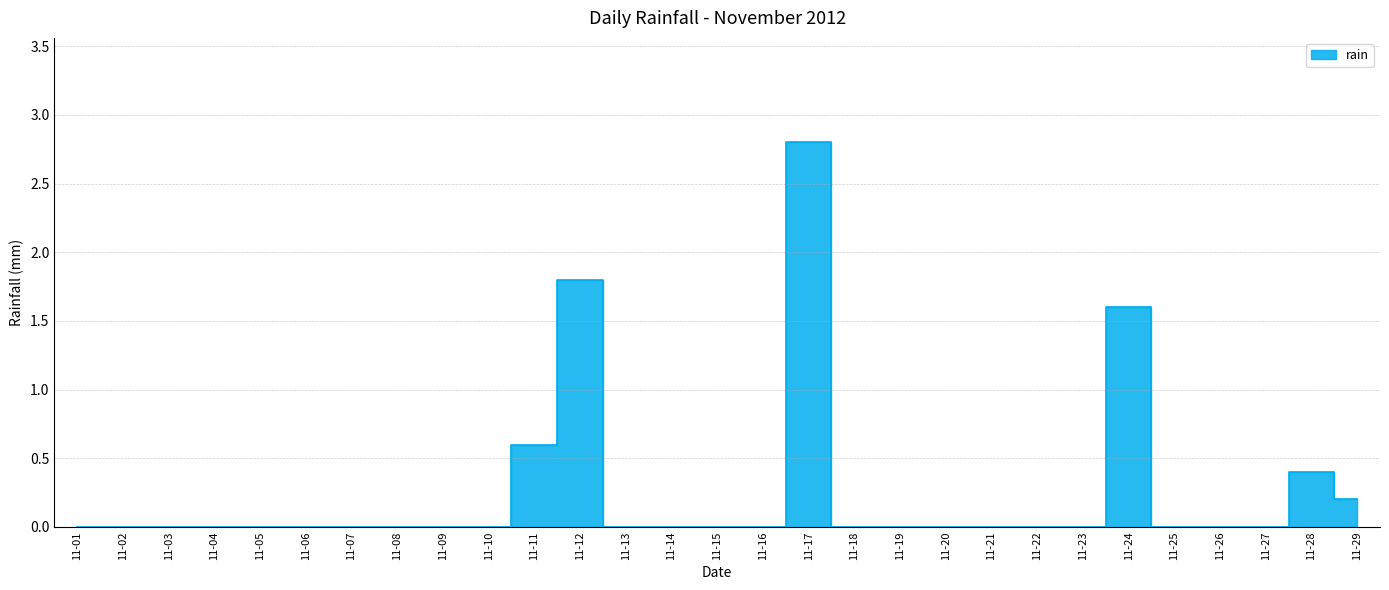

Is this an area chart (filled region under the line)?

No